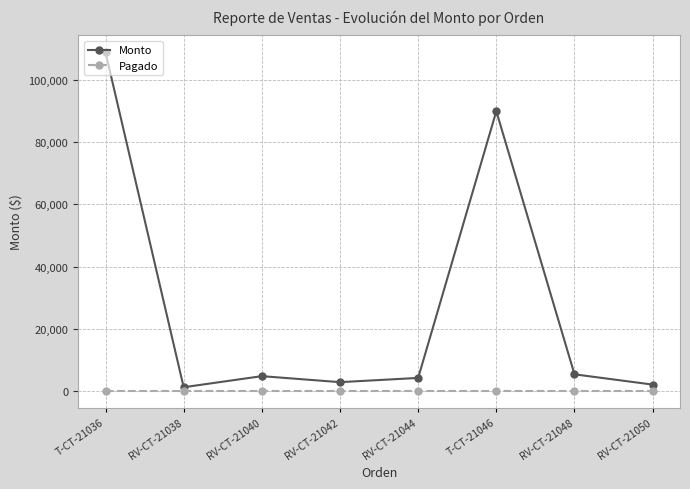

At which category is the sum across all series the highest?

T-CT-21036